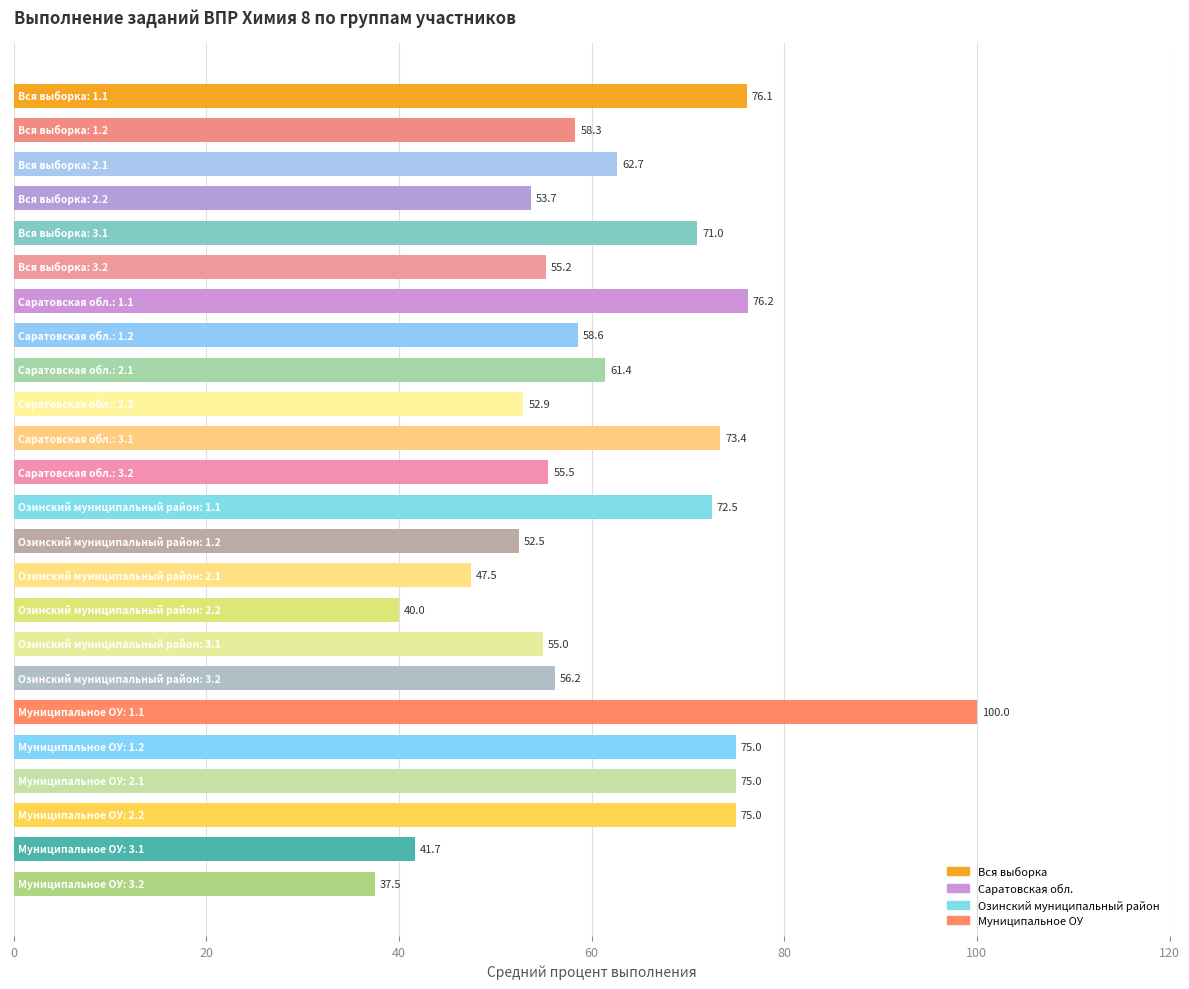

What is the minimum value shown in the chart?

37.5